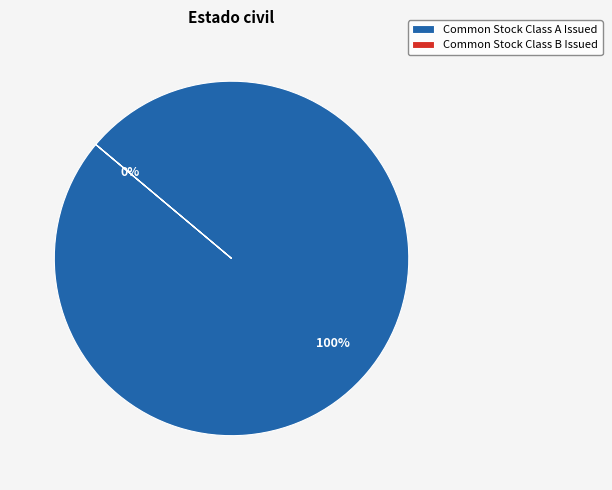

To the nearest percent, what is the difference between the largest and smallest slice percentages?

100%